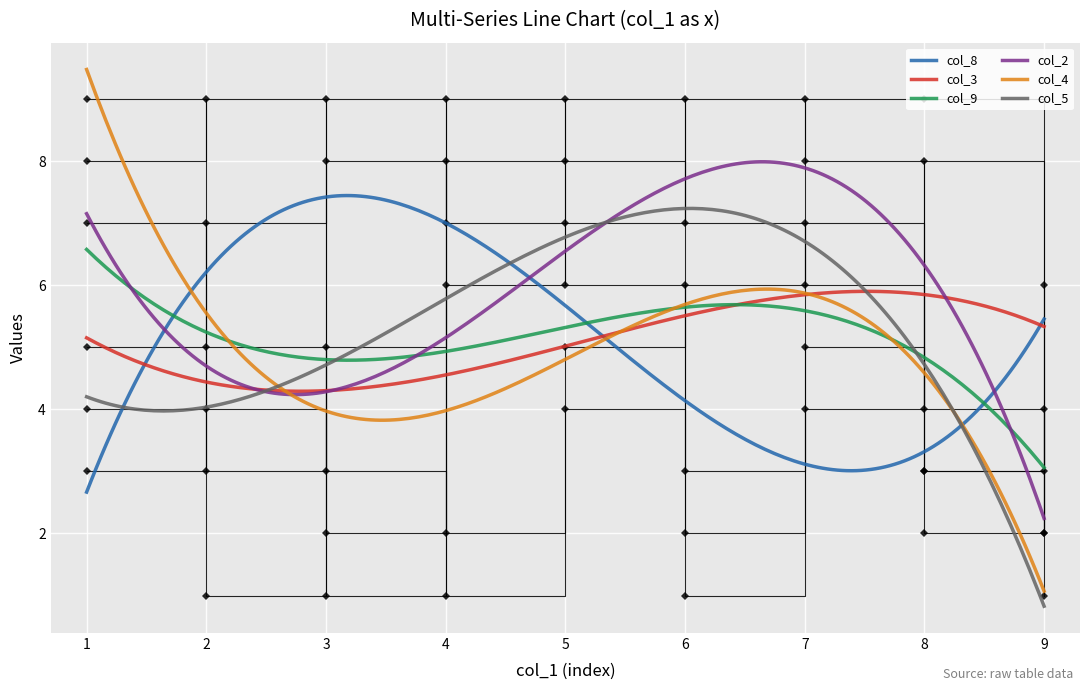

What are all the series names shown in the legend?

col_8, col_3, col_9, col_2, col_4, col_5